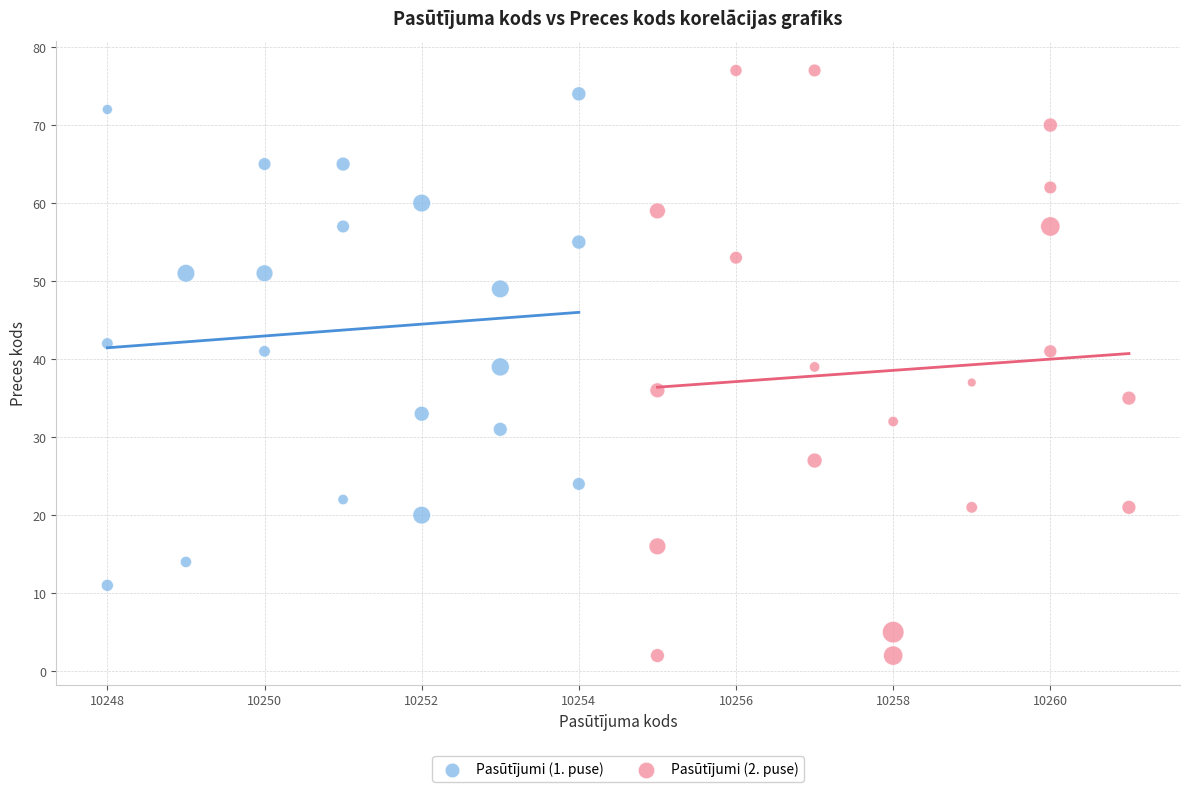

Which series contains the highest Y value?

Pasūtījumi (2. puse)